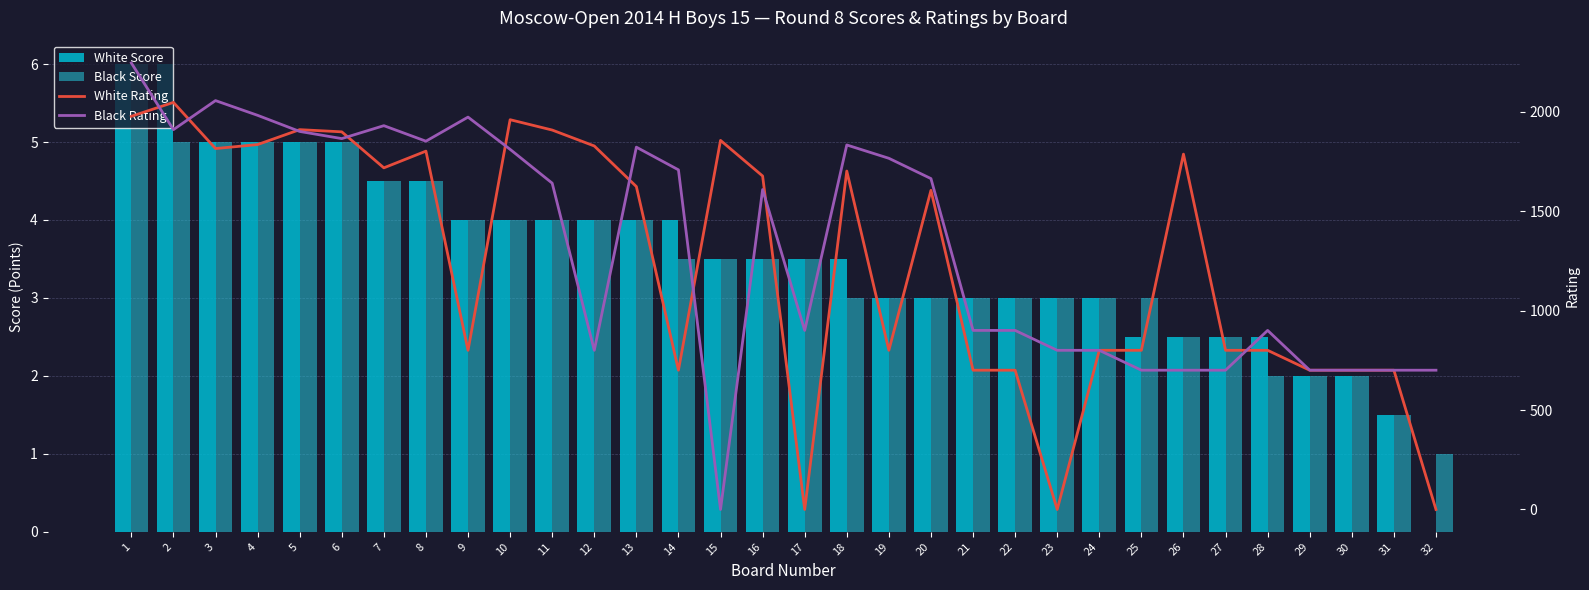

What are all the series names shown in the legend?

White Score, Black Score, White Rating, Black Rating